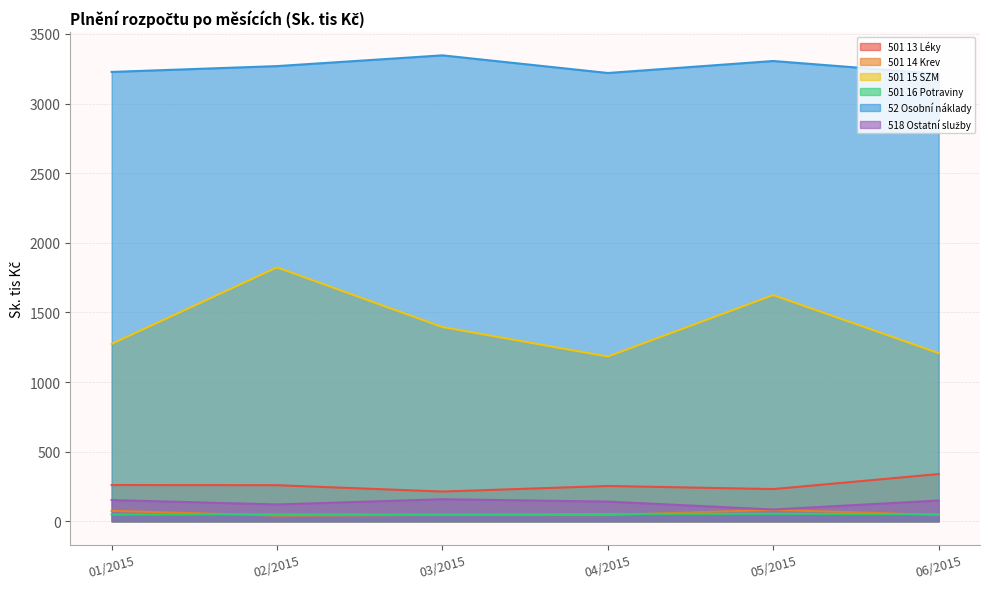

True or false: 518 Ostatní služby has more than 1 interior local peaks.

False